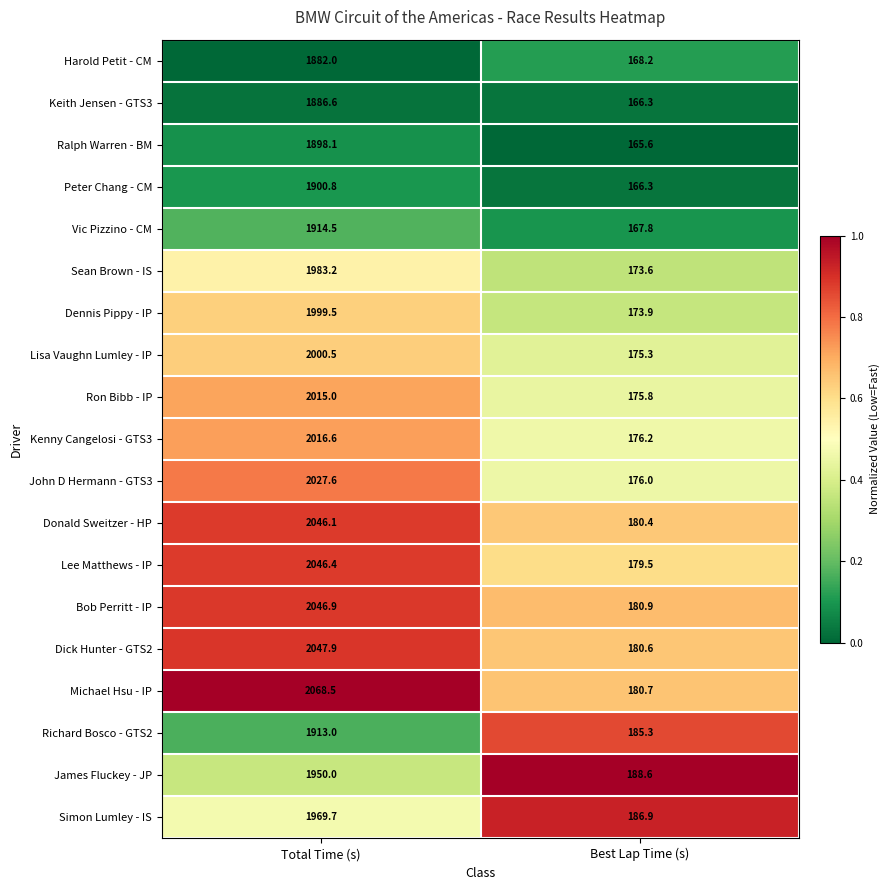

At Total Time (s), list the series in order from largest to smallest.

Michael Hsu - IP, Dick Hunter - GTS2, Bob Perritt - IP, Lee Matthews - IP, Donald Sweitzer - HP, John D Hermann - GTS3, Kenny Cangelosi - GTS3, Ron Bibb - IP, Lisa Vaughn Lumley - IP, Dennis Pippy - IP, Sean Brown - IS, Simon Lumley - IS, James Fluckey - JP, Vic Pizzino - CM, Richard Bosco - GTS2, Peter Chang - CM, Ralph Warren - BM, Keith Jensen - GTS3, Harold Petit - CM